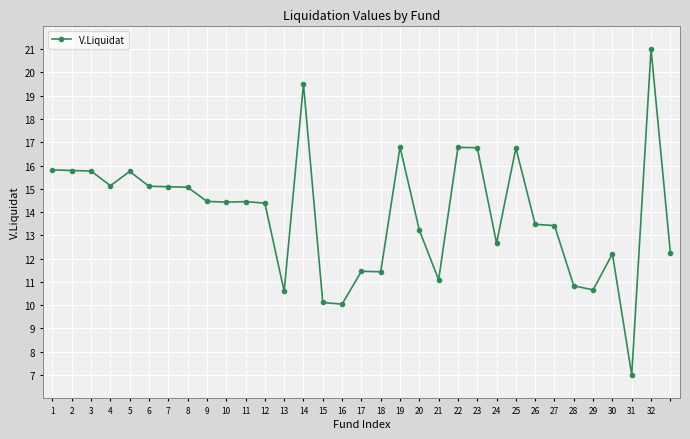

What is the minimum value shown in the chart?

7.0